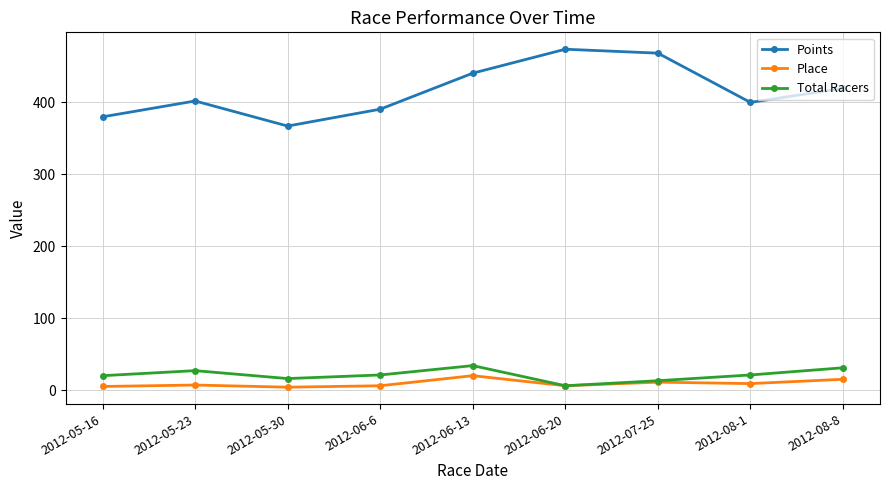

What is the sum of all Total Racers values?

189.0